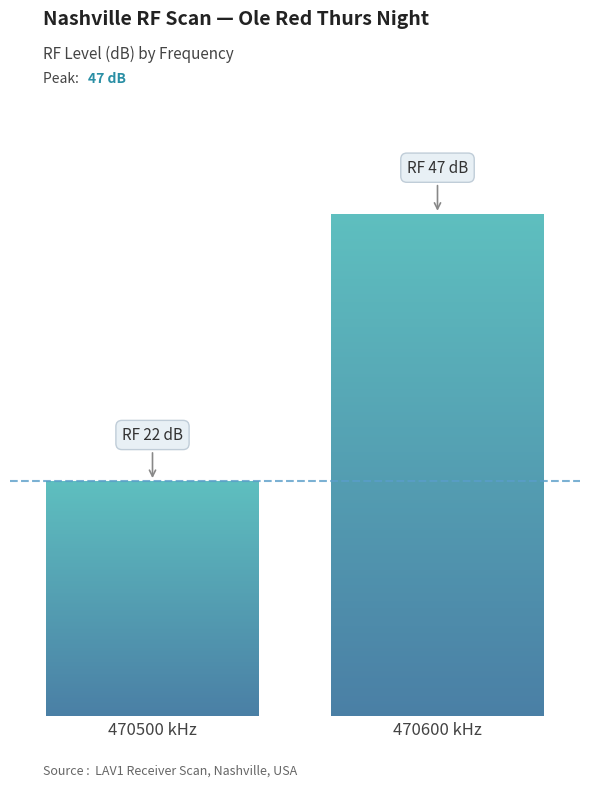

At which label is the value closest to 26?

470500